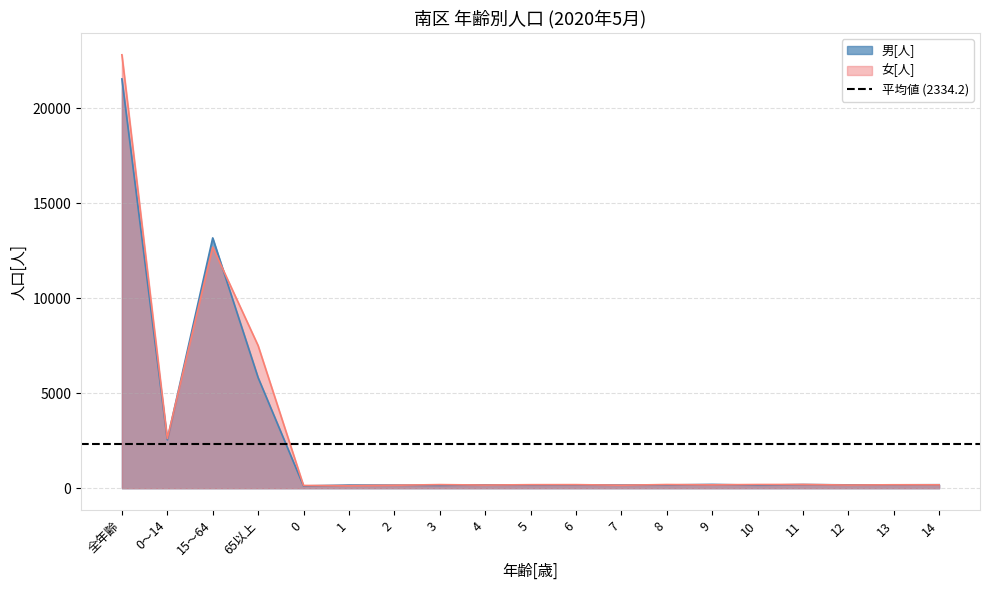

List the series in order of their peak value, highest first.

女[人], 男[人]